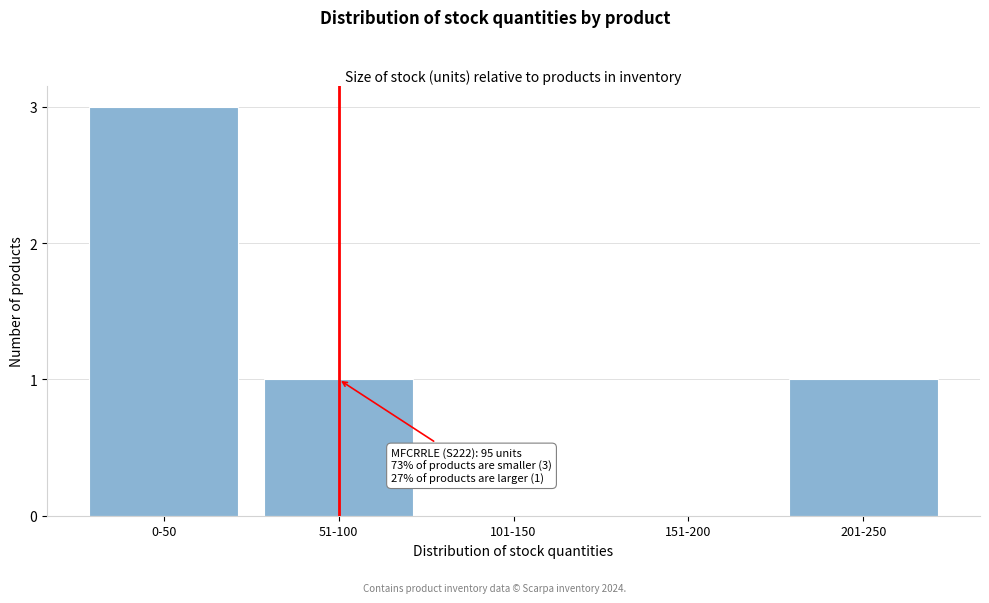

Reading left to right, what are all the values shown in this chart?

0-50=3	51-100=1	101-150=0	151-200=0	201-250=1